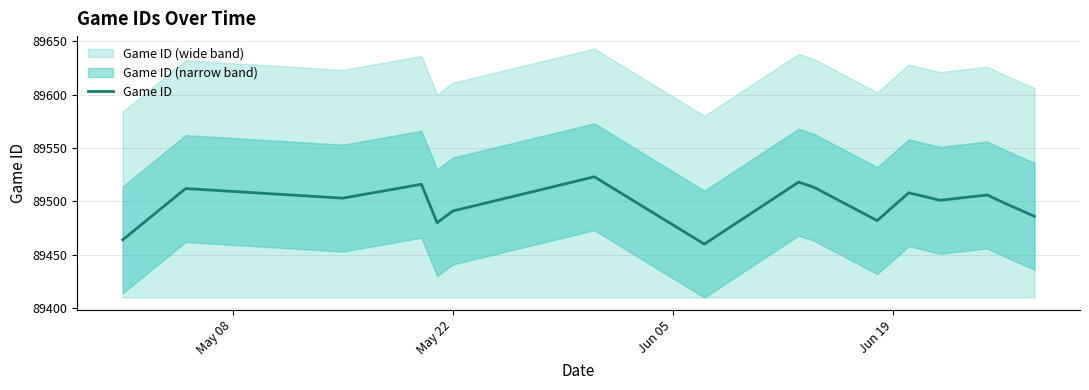

What is the lowest value of the Game ID series?

89460